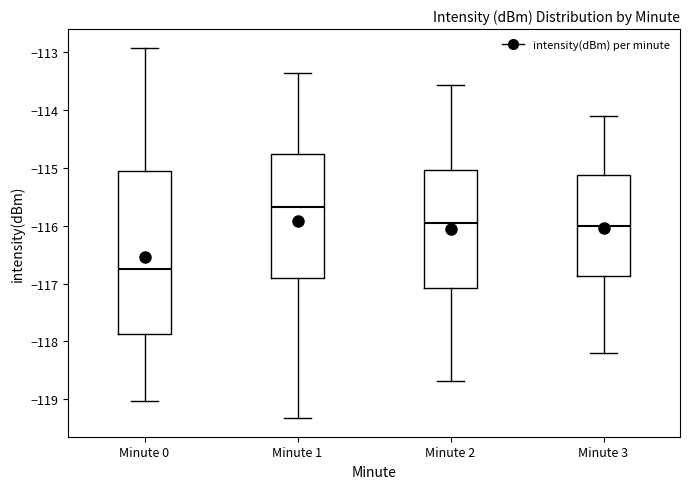

Reading left to right, transcribe this box plot: for each box, give where its median line is, the range the box spans, and where its two whiskers end, as read against the y-axis. The values are not printed on the chart, so give them approximately, as read against the axis.

Minute 0: median -116.8, box -117.9 to -115.1, whiskers -119.0 to -112.9
Minute 1: median -115.7, box -116.9 to -114.8, whiskers -119.3 to -113.4
Minute 2: median -116.0, box -117.1 to -115.0, whiskers -118.7 to -113.6
Minute 3: median -116.0, box -116.9 to -115.1, whiskers -118.2 to -114.1